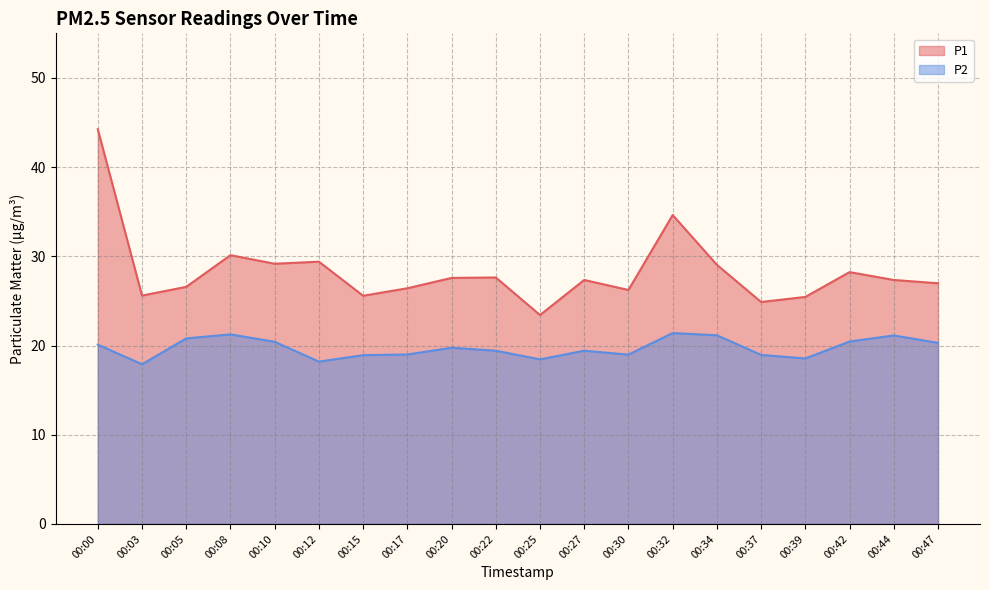

Is it true that P2 equals 25.9 at 00:37?

False